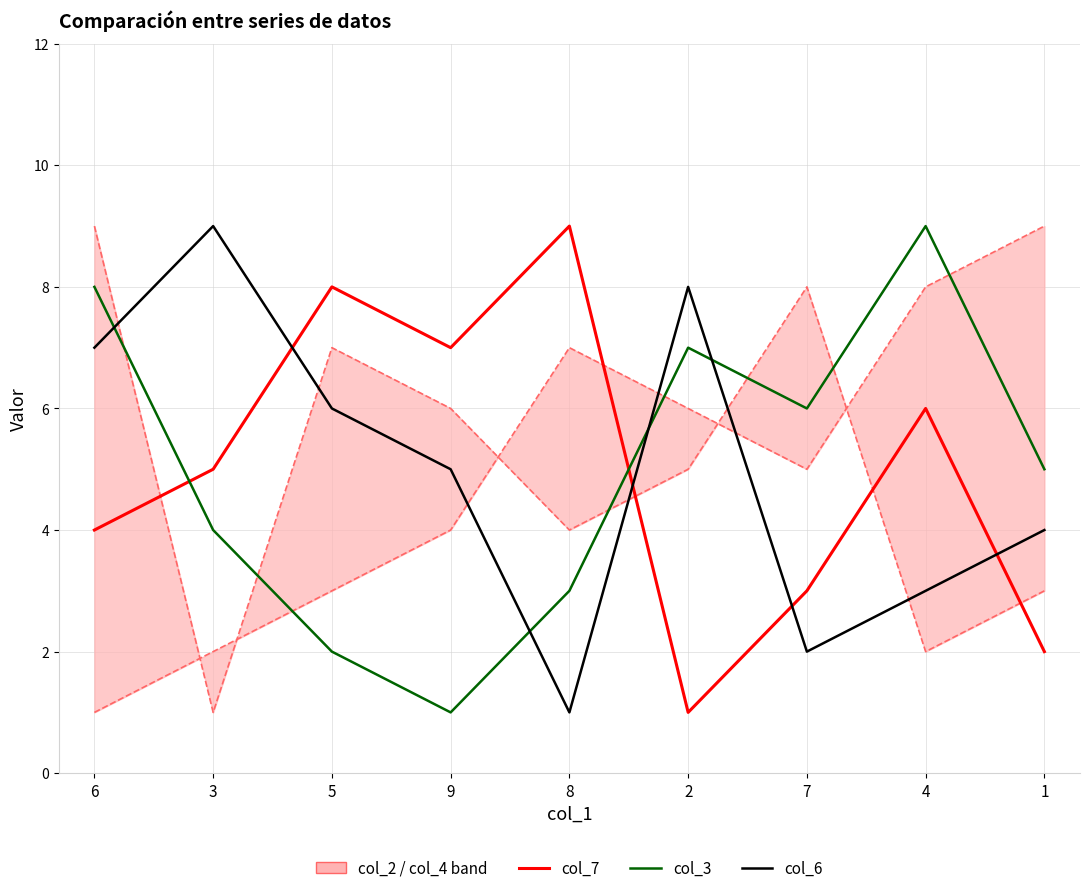

Reading right to left, what are all the values shown in this chart?

col_2: 1=3	4=2	7=8	2=5	8=4	9=6	5=7	3=1	6=9
col_4: 1=9	4=8	7=5	2=6	8=7	9=4	5=3	3=2	6=1
col_7: 1=2	4=6	7=3	2=1	8=9	9=7	5=8	3=5	6=4
col_3: 1=5	4=9	7=6	2=7	8=3	9=1	5=2	3=4	6=8
col_6: 1=4	4=3	7=2	2=8	8=1	9=5	5=6	3=9	6=7